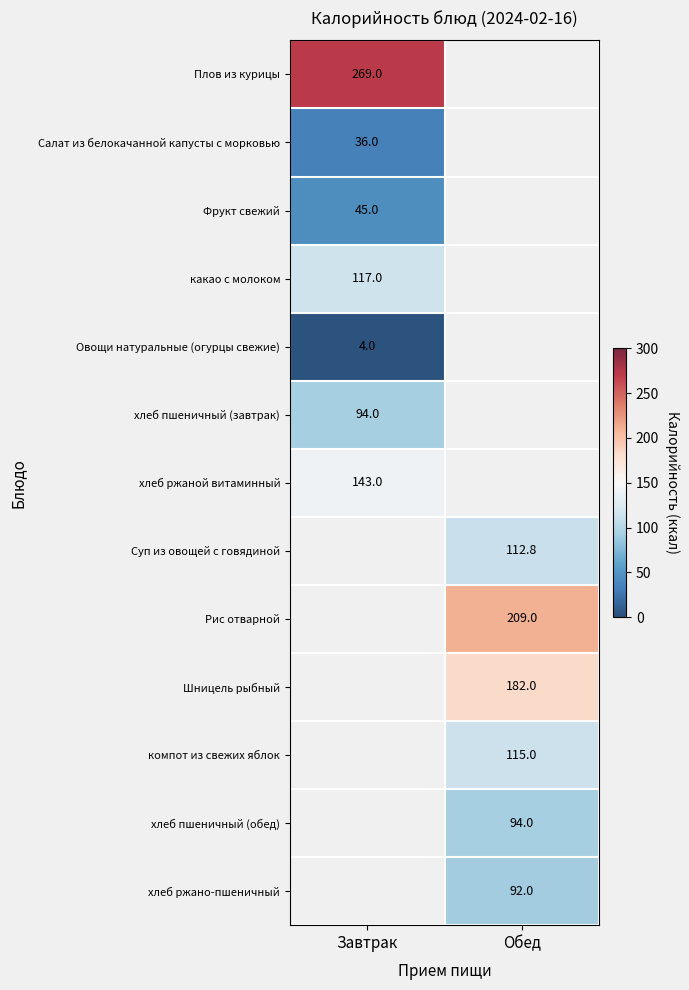

Is it true that хлеб ржано-пшеничный equals 145.7 at Обед?

False